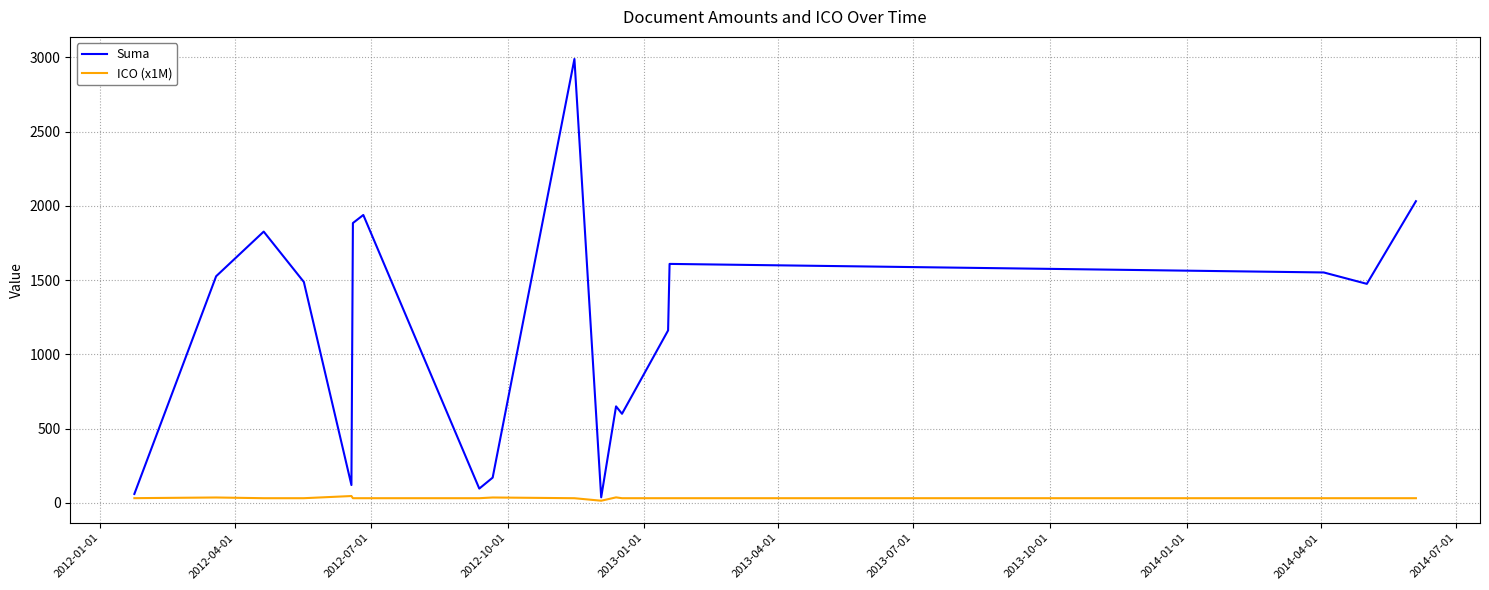

Which series has the largest range (max minus min)?

Suma